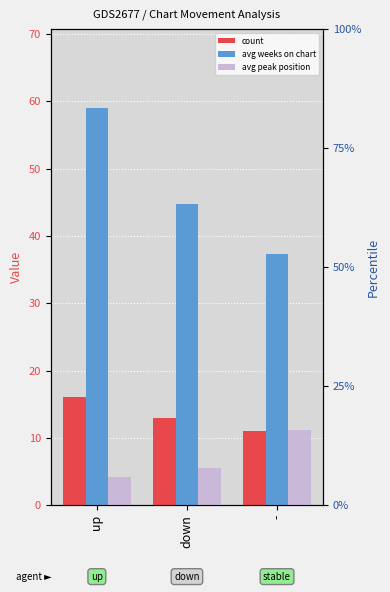

Is the value of count at up greater than the value of avg peak position at -?

Yes